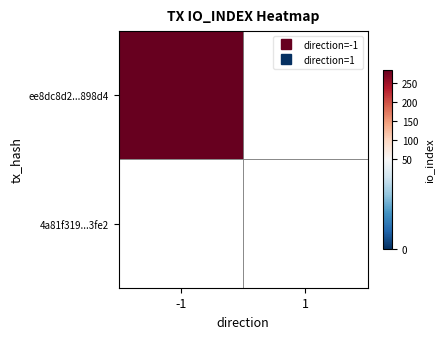

At io_index, list the series in order from smallest to largest.

4a81f32619ffa47c17feefd620209b9c7563fe2, ee8dc8d22c98adb5346fd3b00183c609be898d4